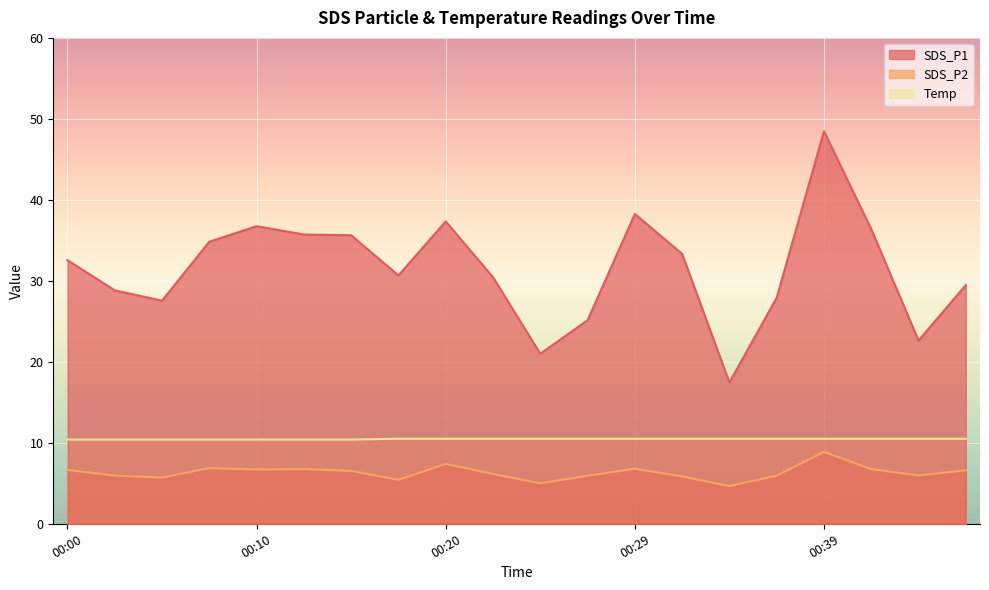

Between 00:17 and 00:37, which series saw the biggest shift?

SDS_P1